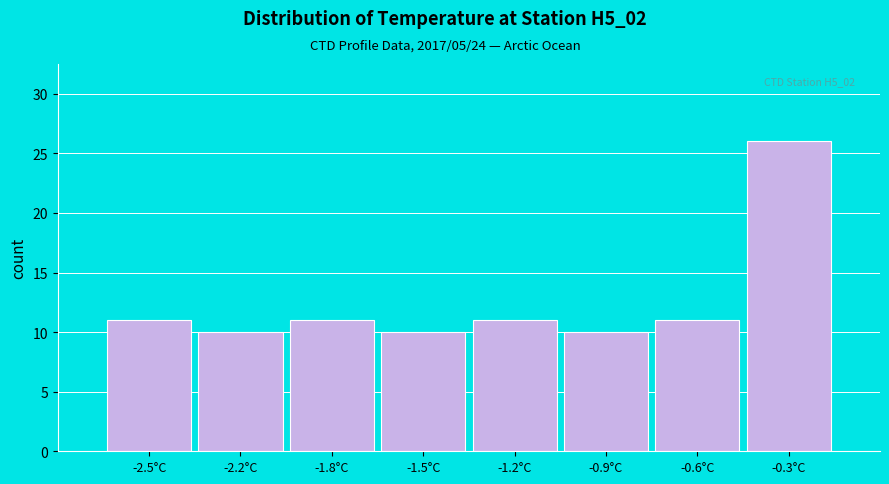

Reading left to right, what are all the values shown in this chart?

-2.5°C=11	-2.2°C=10	-1.8°C=11	-1.5°C=10	-1.2°C=11	-0.9°C=10	-0.6°C=11	-0.3°C=26